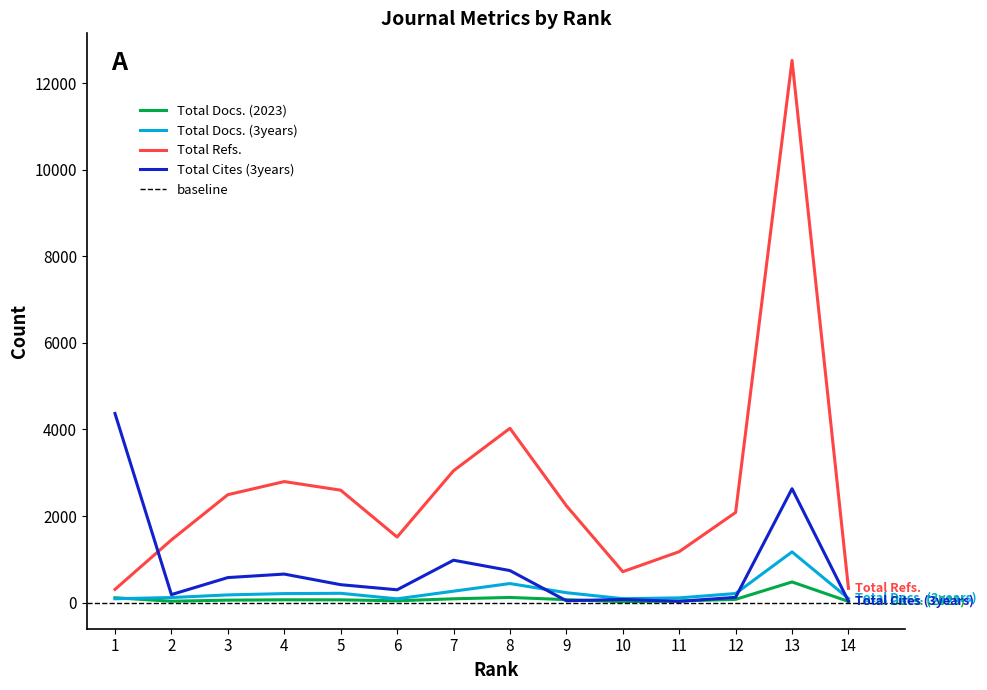

How many times do Total Cites (3years) and Total Refs. cross each other?

1